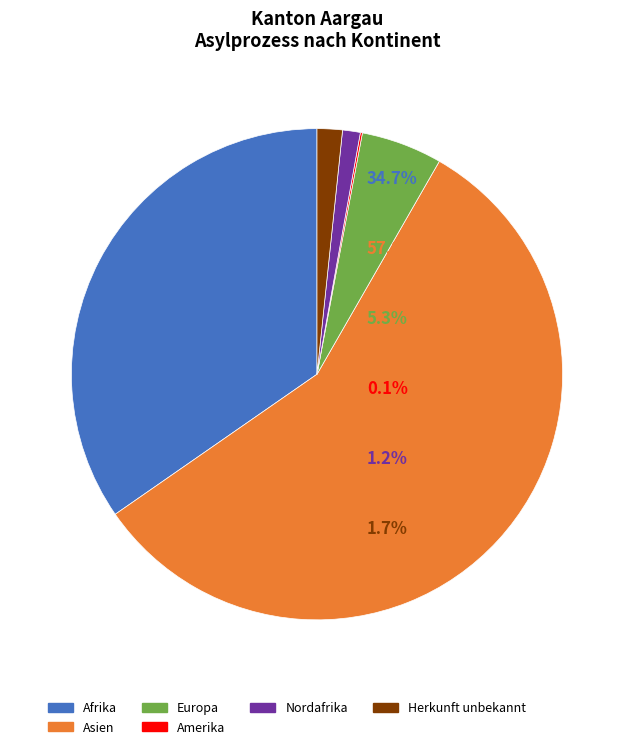

Approximately how many times larger is the value at Herkunft unbekannt compared to Europa?

0.3